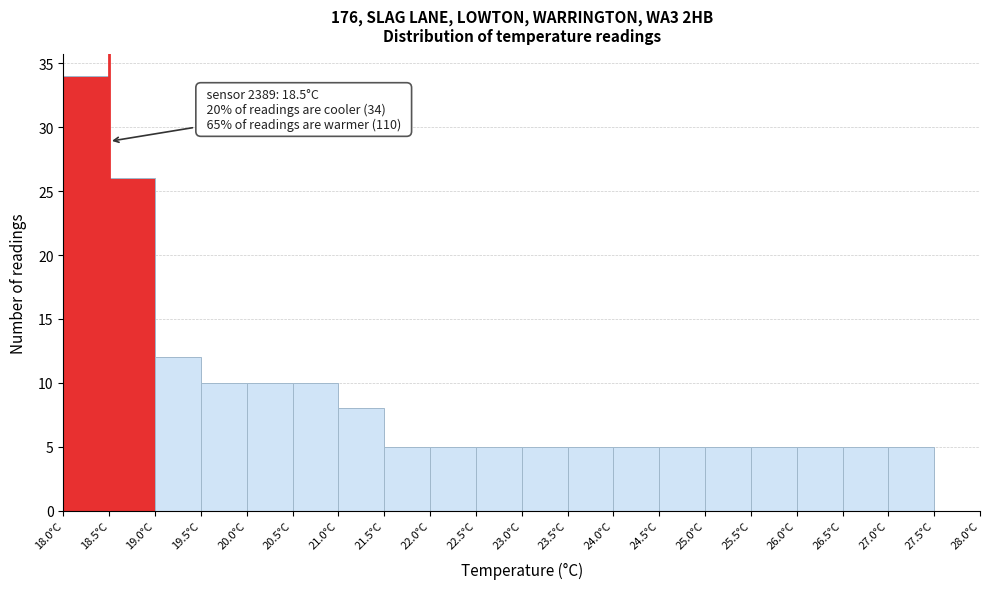

Over which range of the x-axis is the bar tallest?

18.0 to 18.5